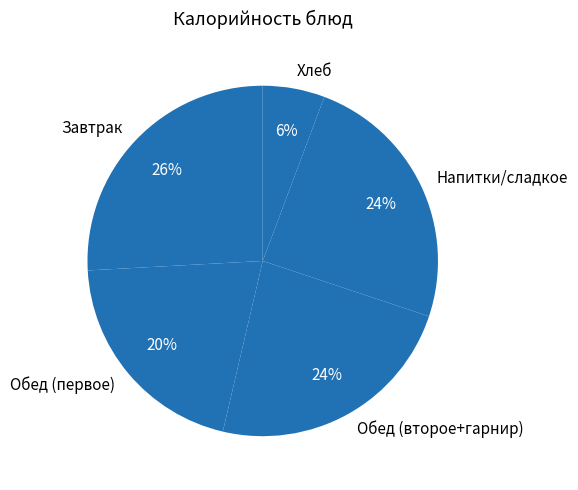

Does any single category account for the majority?

No